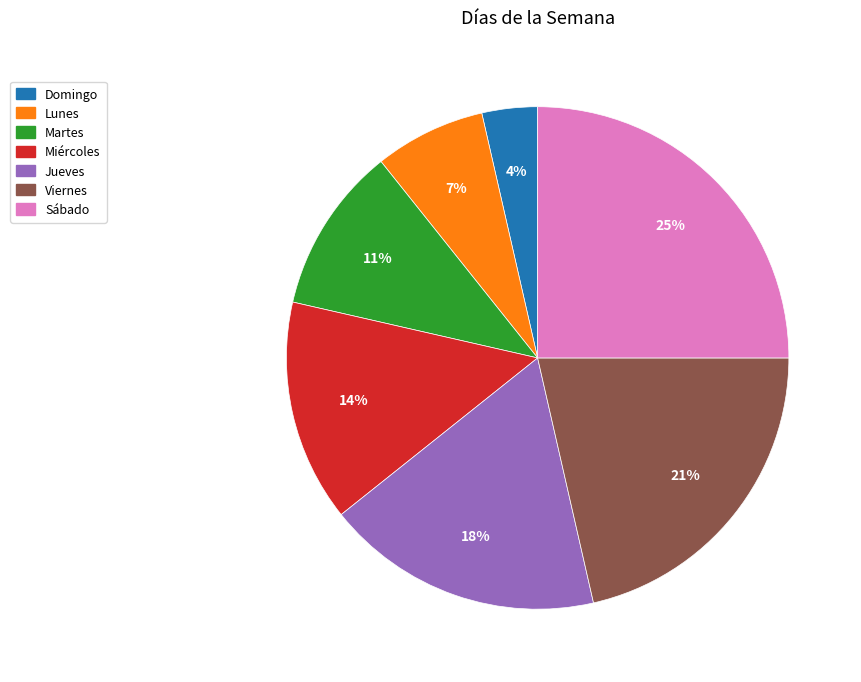

Is Domingo the majority of the pie?

No